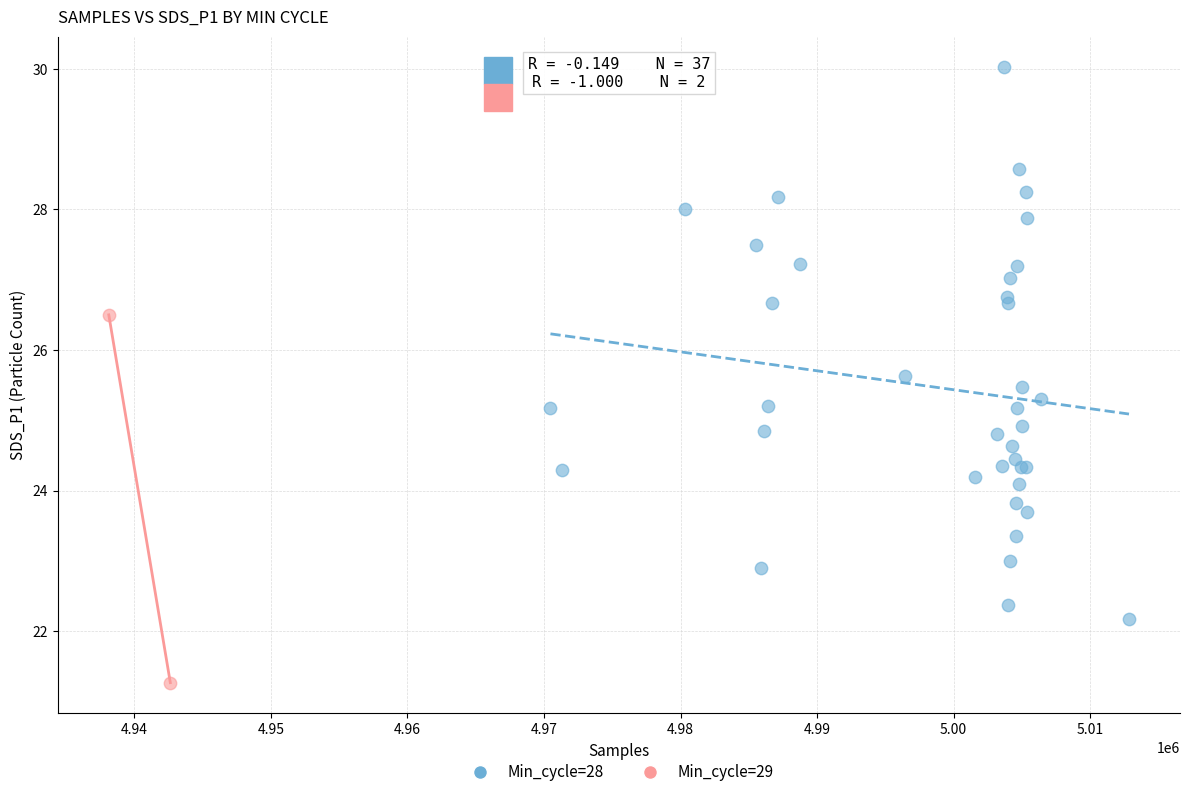

What are all the series names shown in the legend?

Min_cycle=28, Min_cycle=29